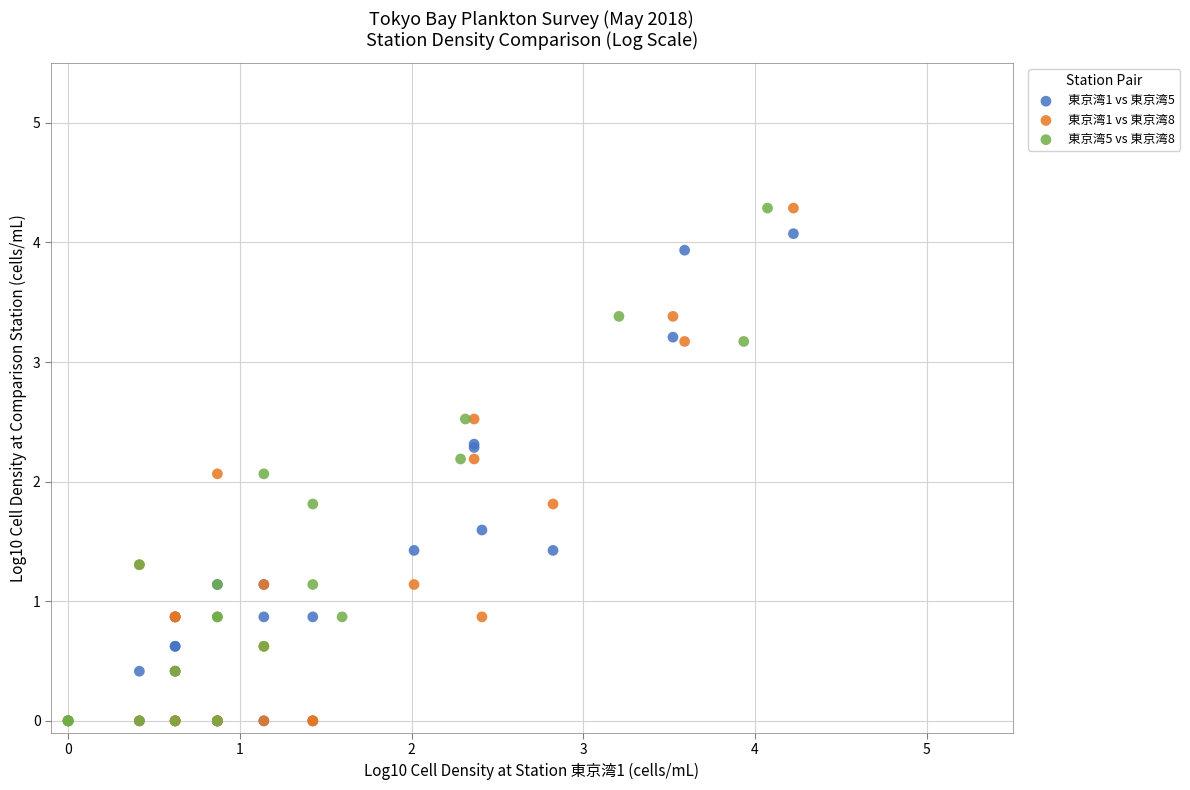

What are all the series names shown in the legend?

東京湾1 vs 東京湾5, 東京湾1 vs 東京湾8, 東京湾5 vs 東京湾8